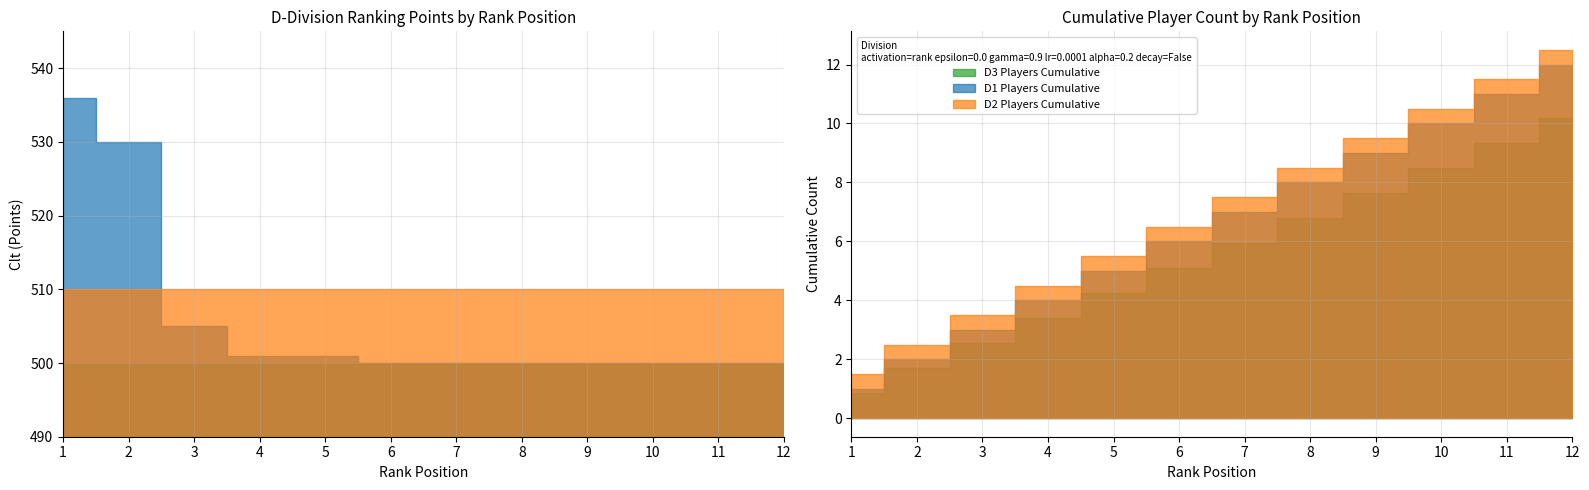

What is the maximum value for D3 Ranking (Clt)?

500